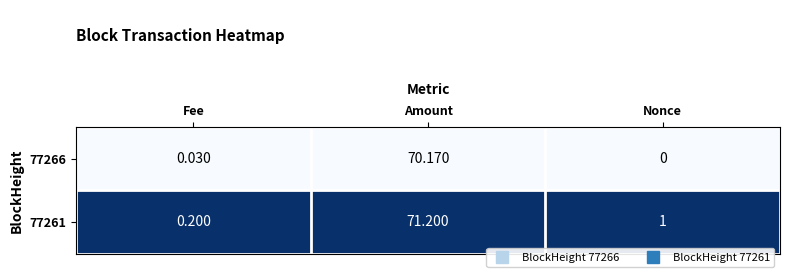

Which category has the highest value in the 77261 series?

Amount